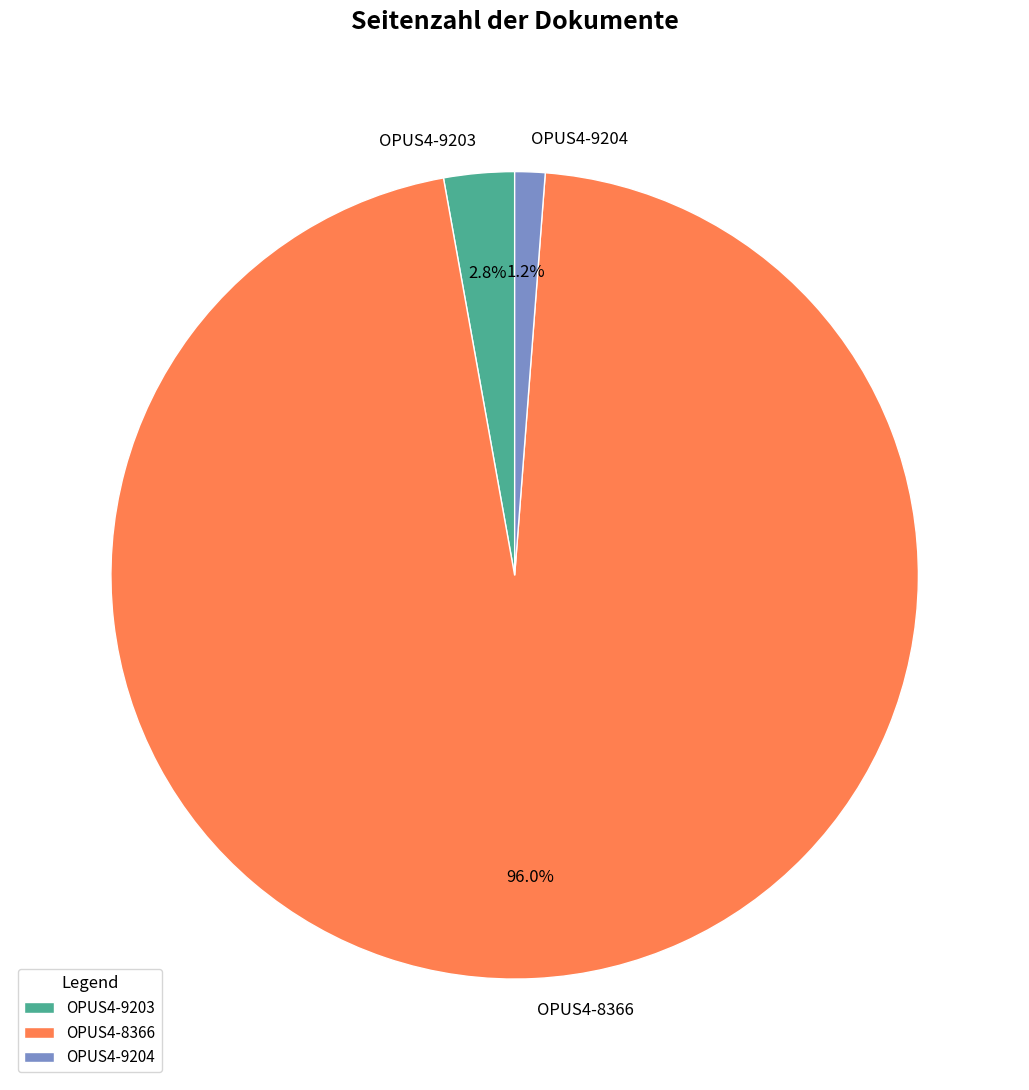

Between OPUS4-9204 and OPUS4-9203, which is larger?

OPUS4-9203